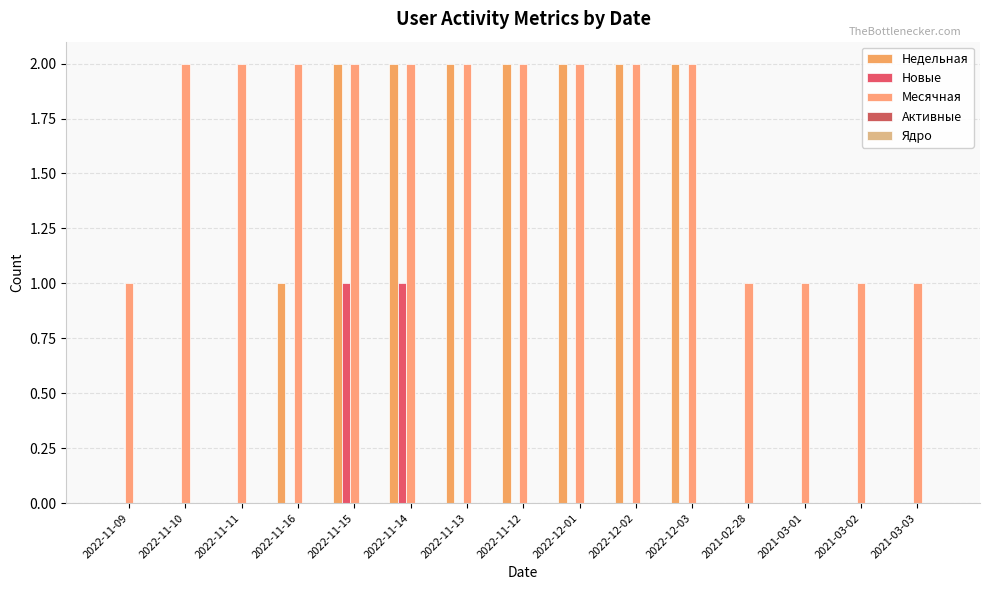

Where does the Недельная series first go above 1?

2022-11-15